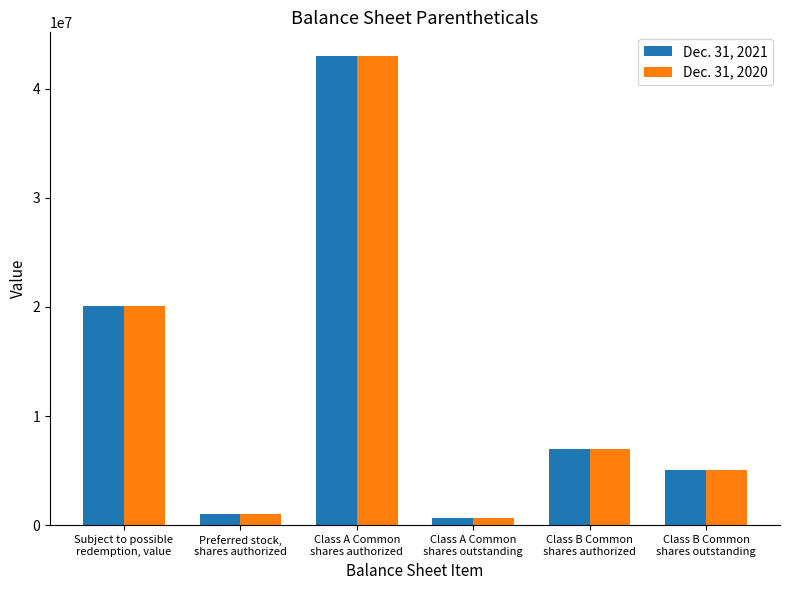

What is the sum of all Dec. 31, 2021 values?

76788750